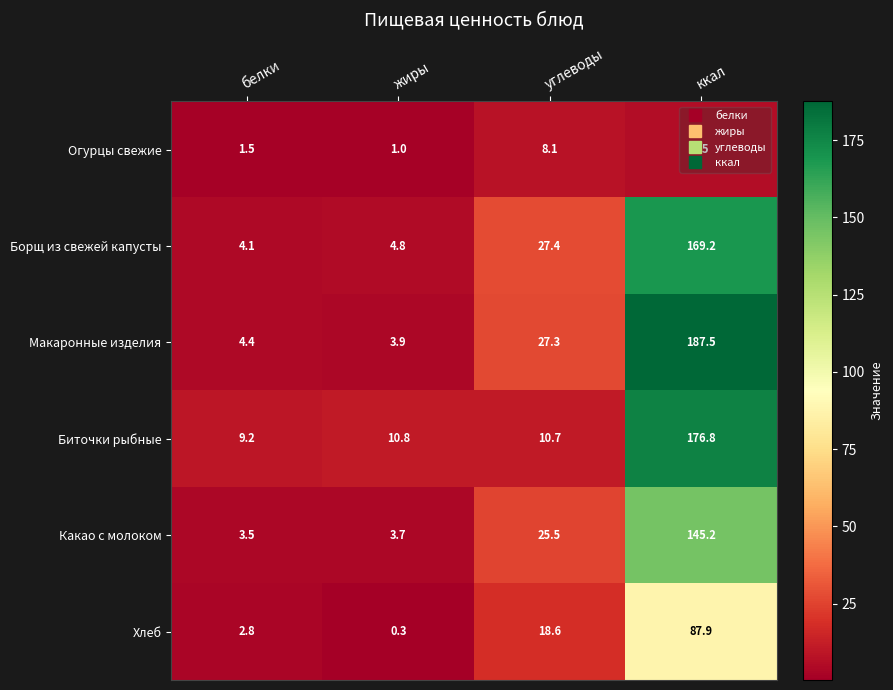

At углеводы, list the series in order from smallest to largest.

Огурцы свежие, Биточки рыбные, Хлеб, Какао с молоком, Макаронные изделия, Борщ из свежей капусты